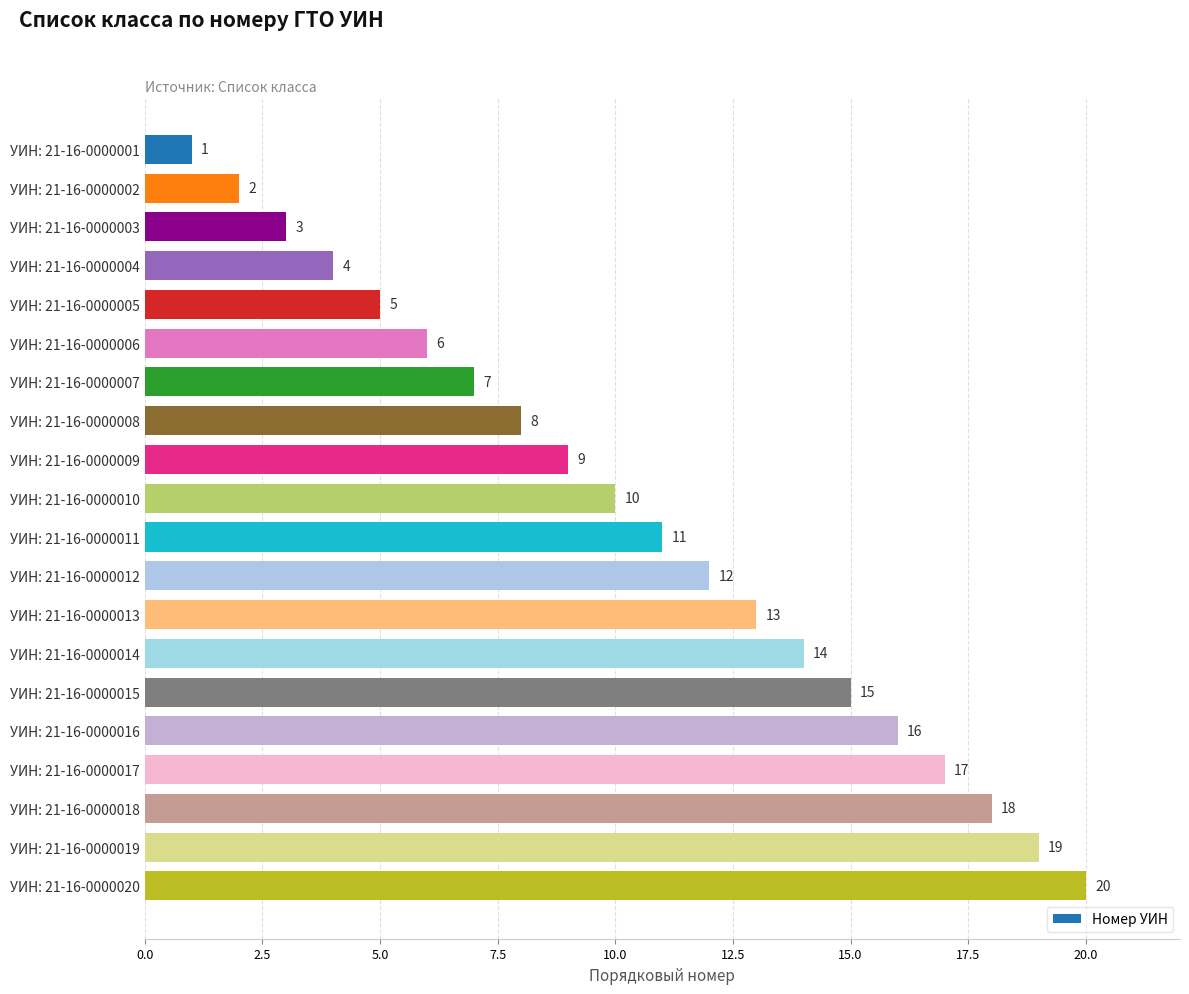

List the labels in order of value, largest first.

УИН: 21-16-0000020, УИН: 21-16-0000019, УИН: 21-16-0000018, УИН: 21-16-0000017, УИН: 21-16-0000016, УИН: 21-16-0000015, УИН: 21-16-0000014, УИН: 21-16-0000013, УИН: 21-16-0000012, УИН: 21-16-0000011, УИН: 21-16-0000010, УИН: 21-16-0000009, УИН: 21-16-0000008, УИН: 21-16-0000007, УИН: 21-16-0000006, УИН: 21-16-0000005, УИН: 21-16-0000004, УИН: 21-16-0000003, УИН: 21-16-0000002, УИН: 21-16-0000001